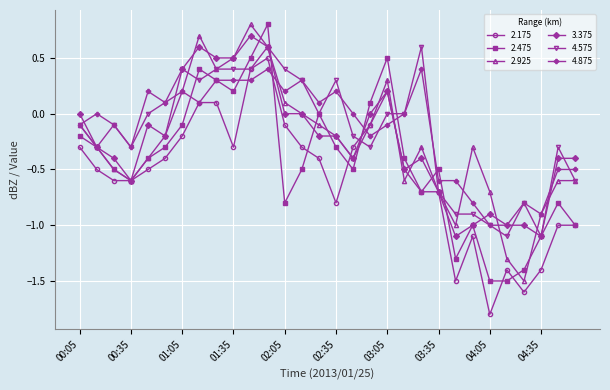

True or false: 4.875 has more than 0 interior local peaks.

True